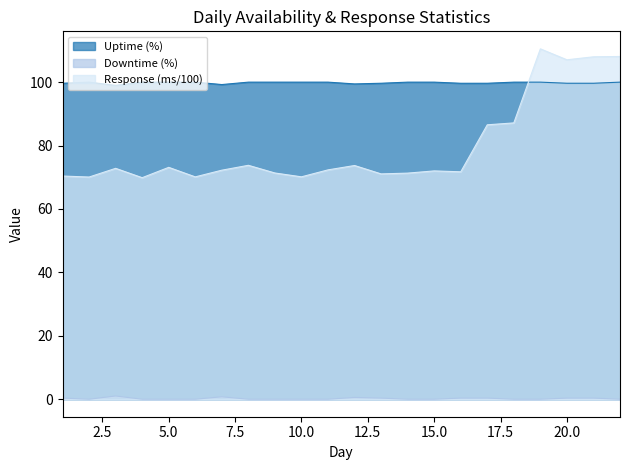

What is the average value of the Uptime (%) series?

99.8